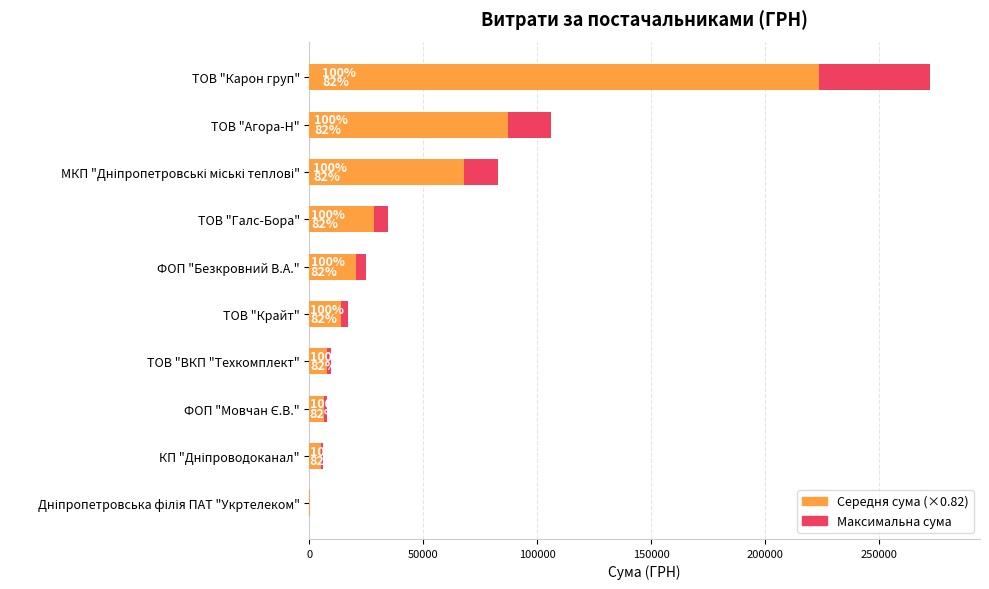

Is it true that Середня сума equals 87041.4 at ТОВ "Агора-Н"?

True